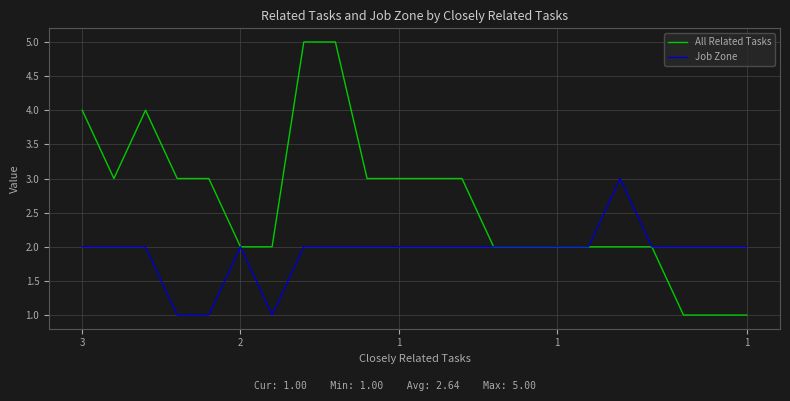

List the series in order of their peak value, lowest first.

Job Zone, All Related Tasks